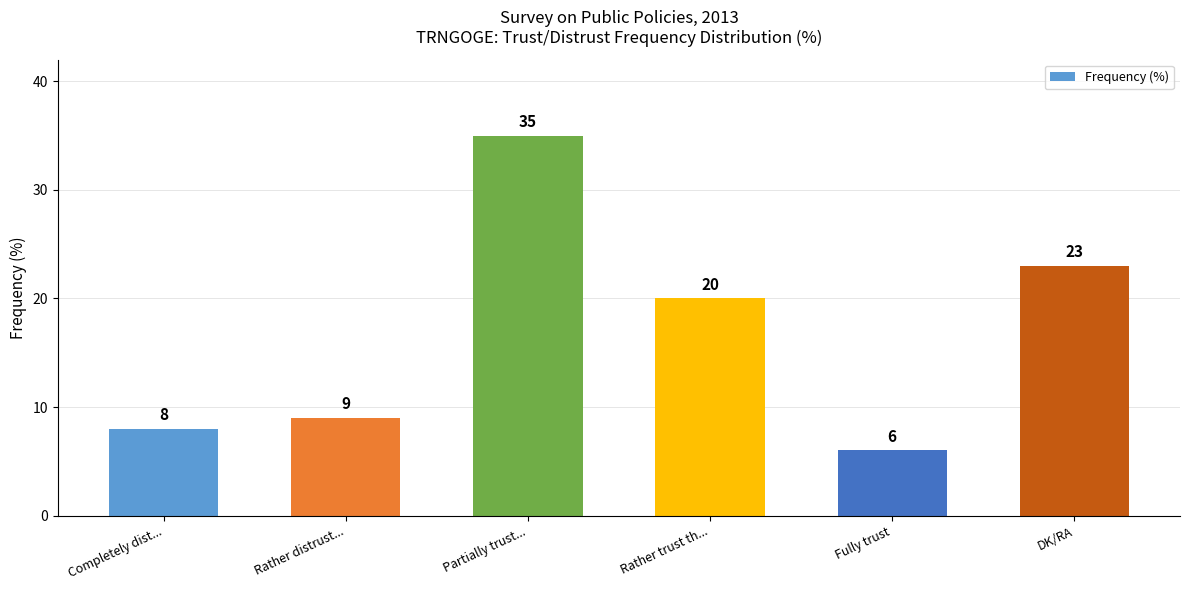

Read the value at Completely dist..., to the nearest 5.

10